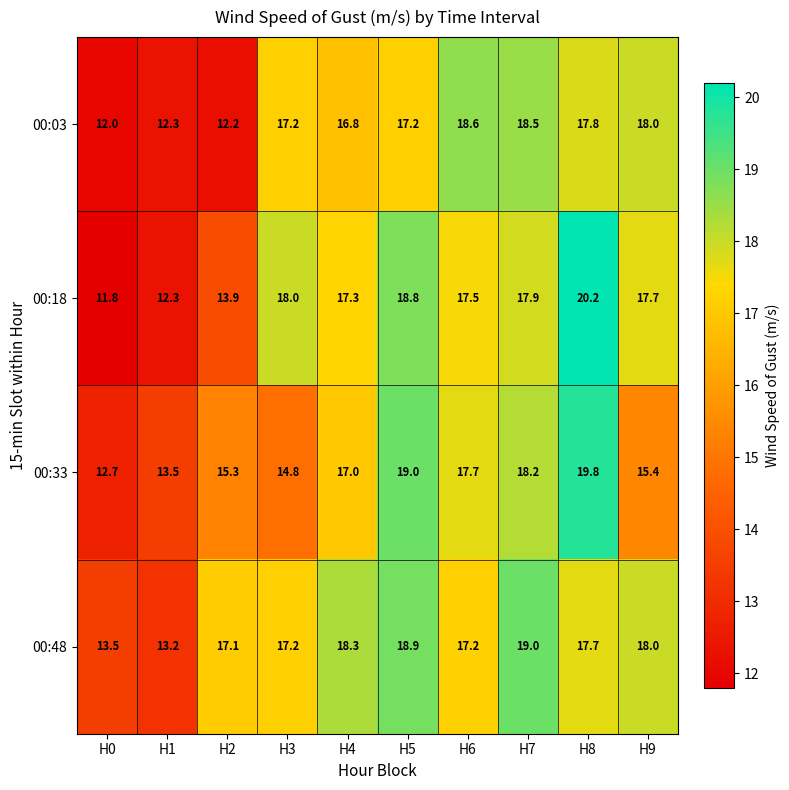

What is the lowest value of the 00:18 series?

11.8